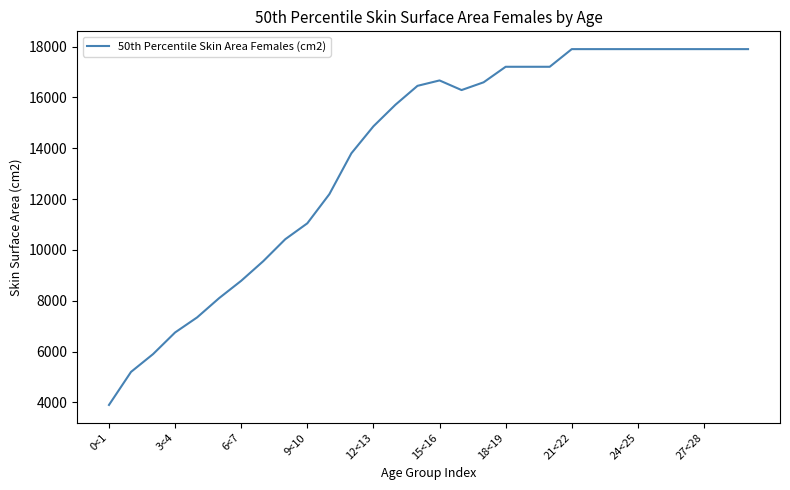

What is the smallest value displayed?

3900.0